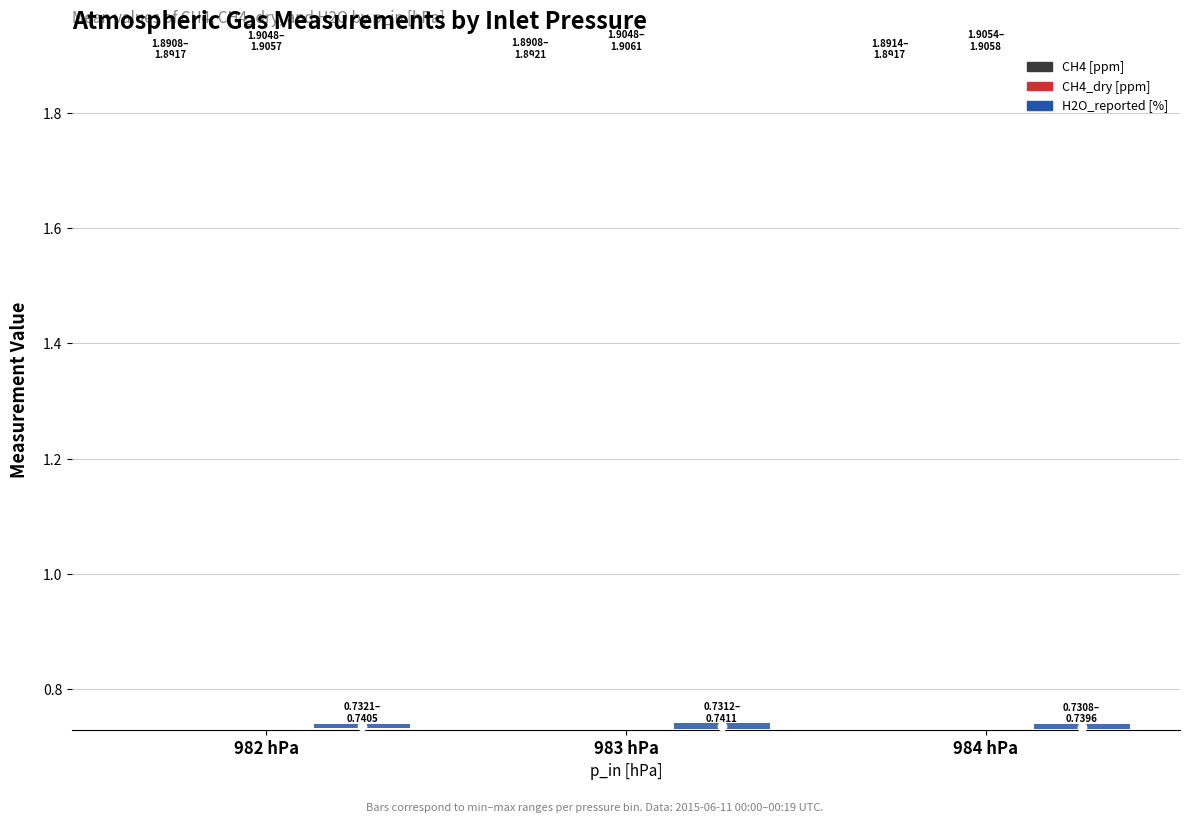

Count the CH4_dry [ppm] values in the range 1 to 2.

20